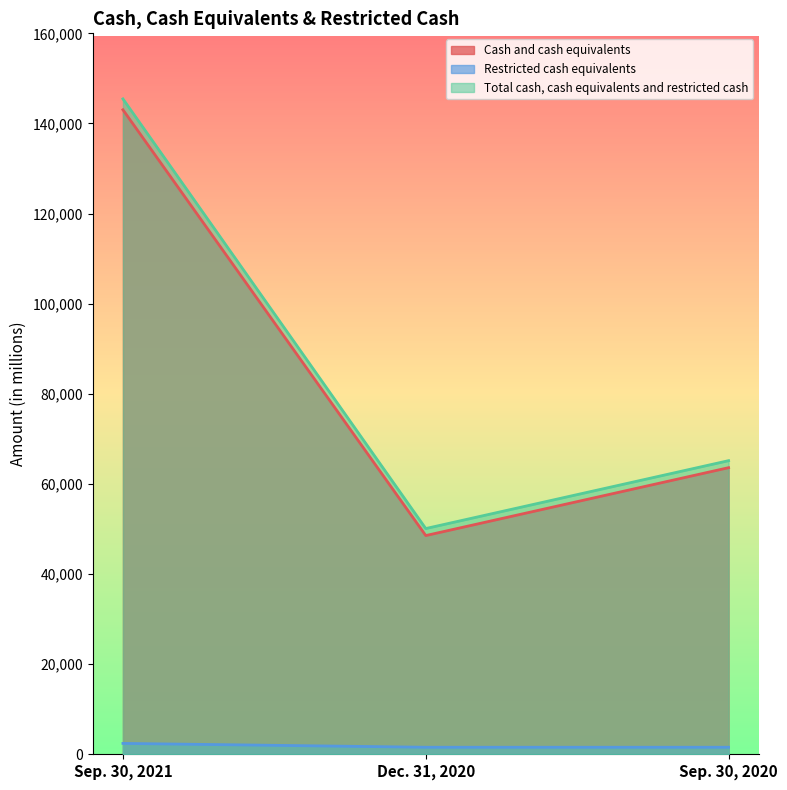

What is the minimum value shown in the chart?

1559